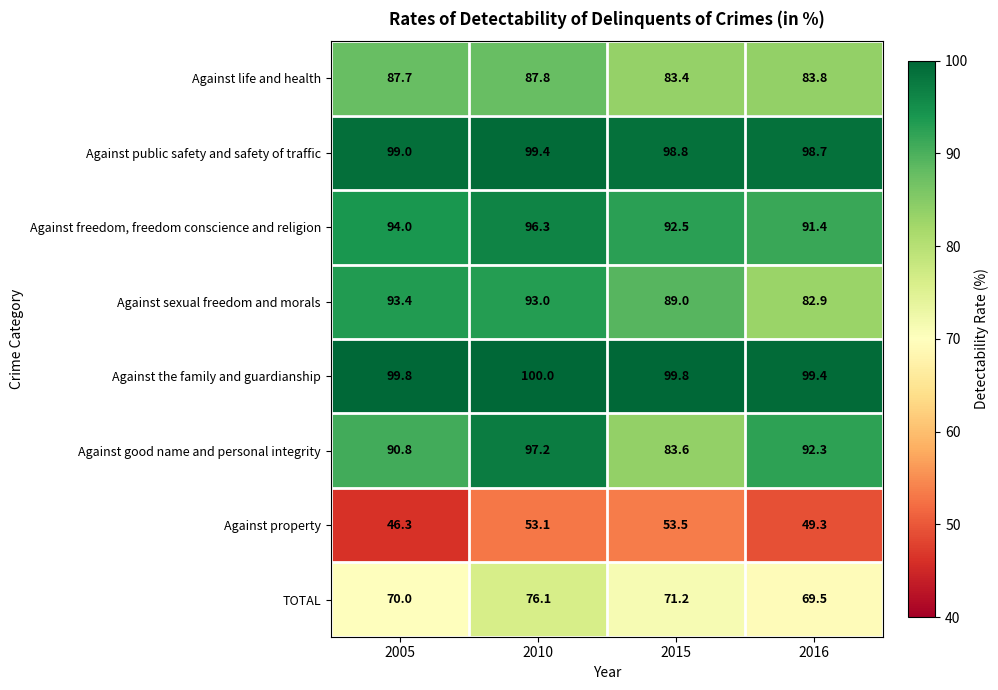

At which category is the sum across all series the highest?

2010